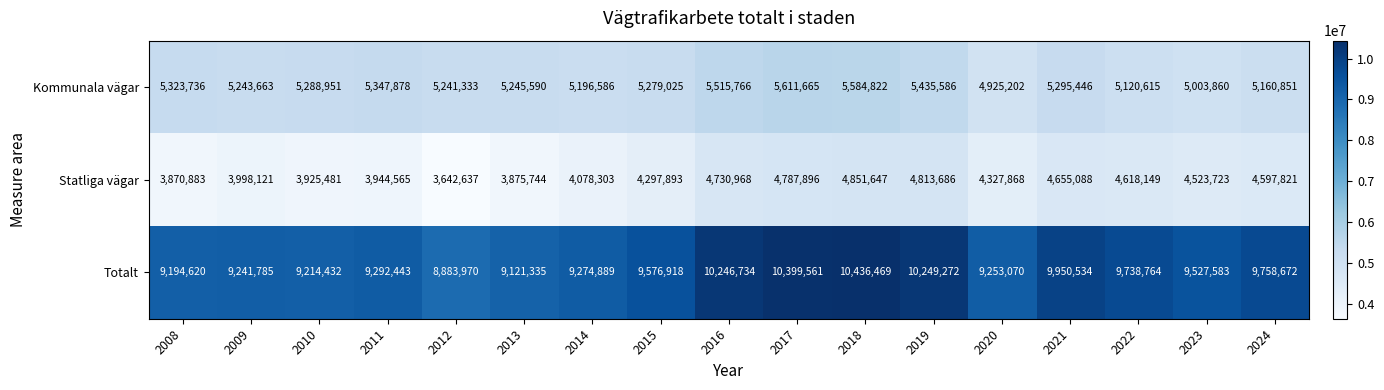

What value does the Totalt series have at 2020, to the nearest 50?

9253050